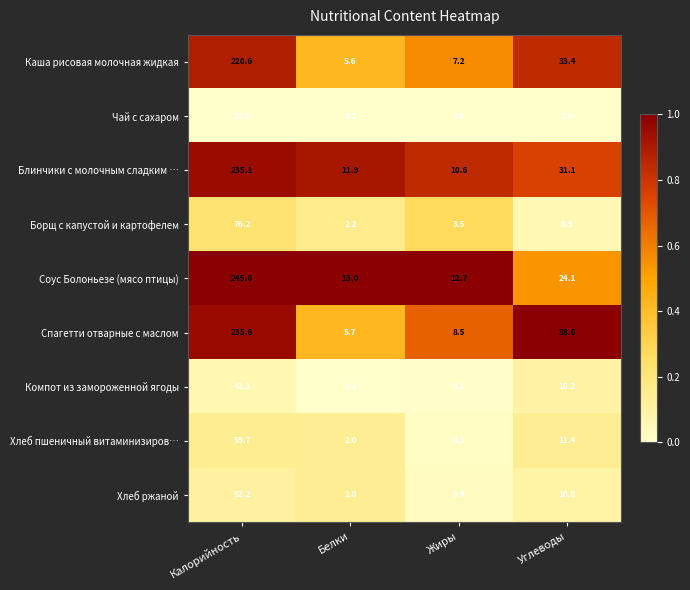

At which category does the chart reach its minimum across all series?

Жиры